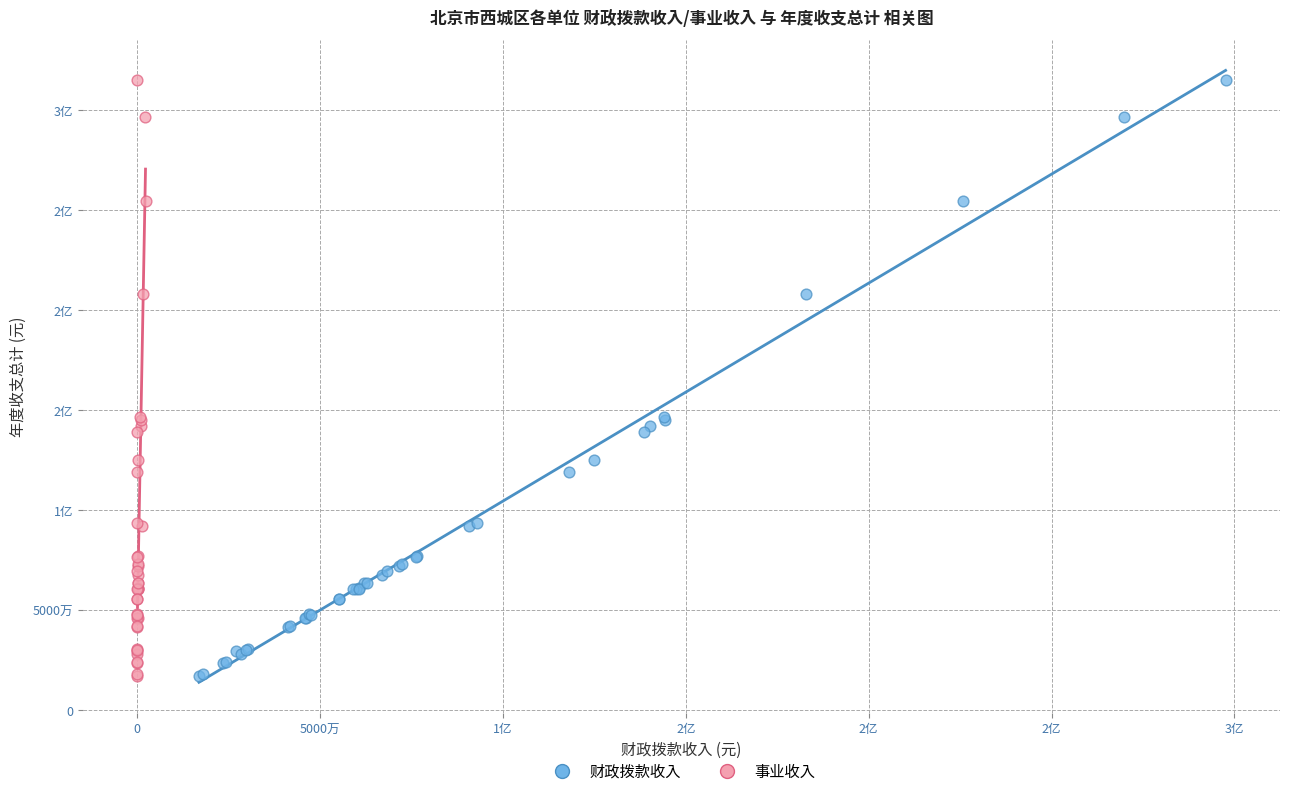

What are all the series names shown in the legend?

财政拨款收入, 事业收入